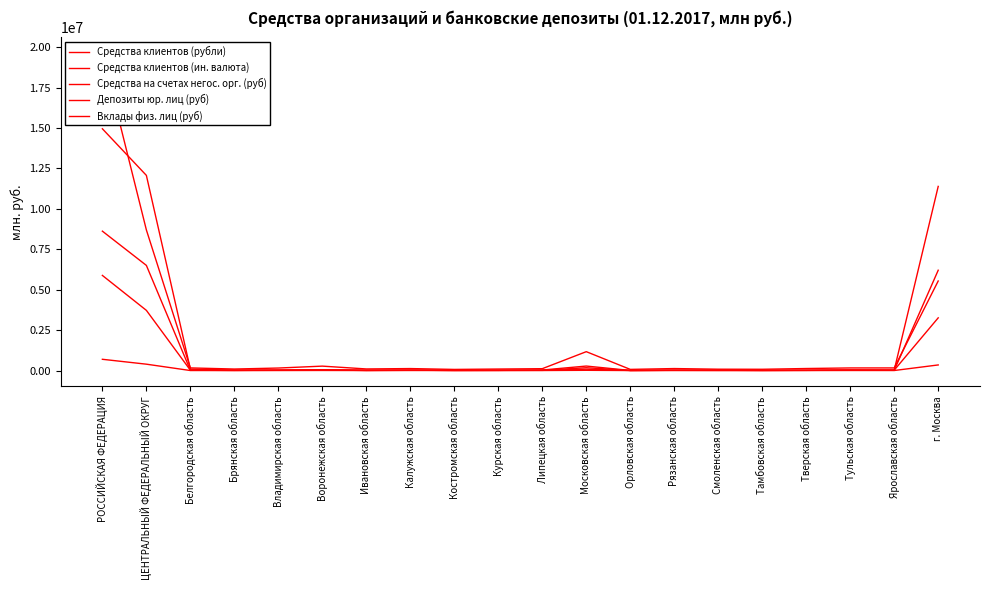

Between Орловская область and Тверская область, which series saw the biggest shift?

Вклады физ. лиц (руб)